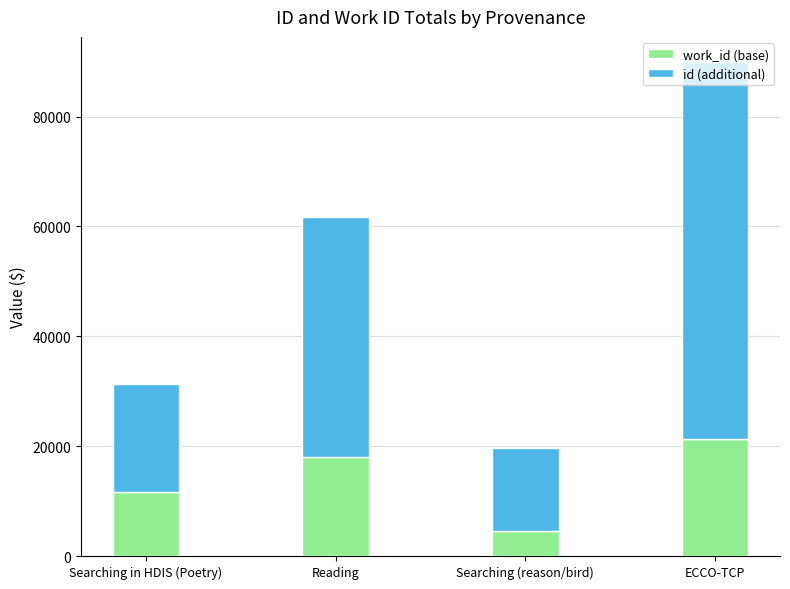

Read the work_id (base) value at ECCO-TCP, to the nearest 50.

21300